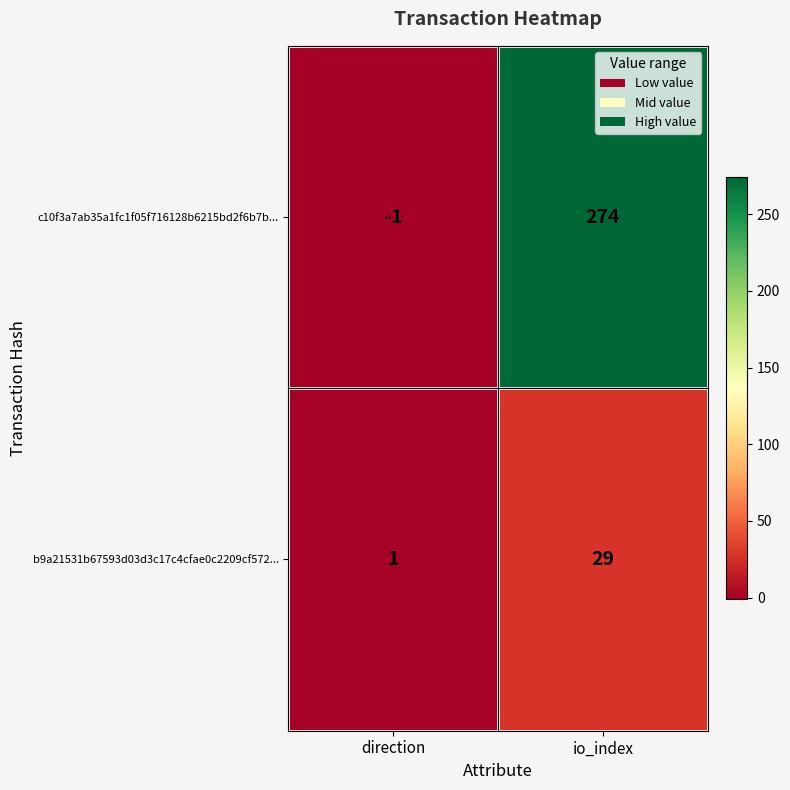

At io_index, list the series in order from largest to smallest.

c10f3a7ab35a1fc1f05f716128b6215bd2f6b7b..., b9a21531b67593d03d3c17c4cfae0c2209cf572...